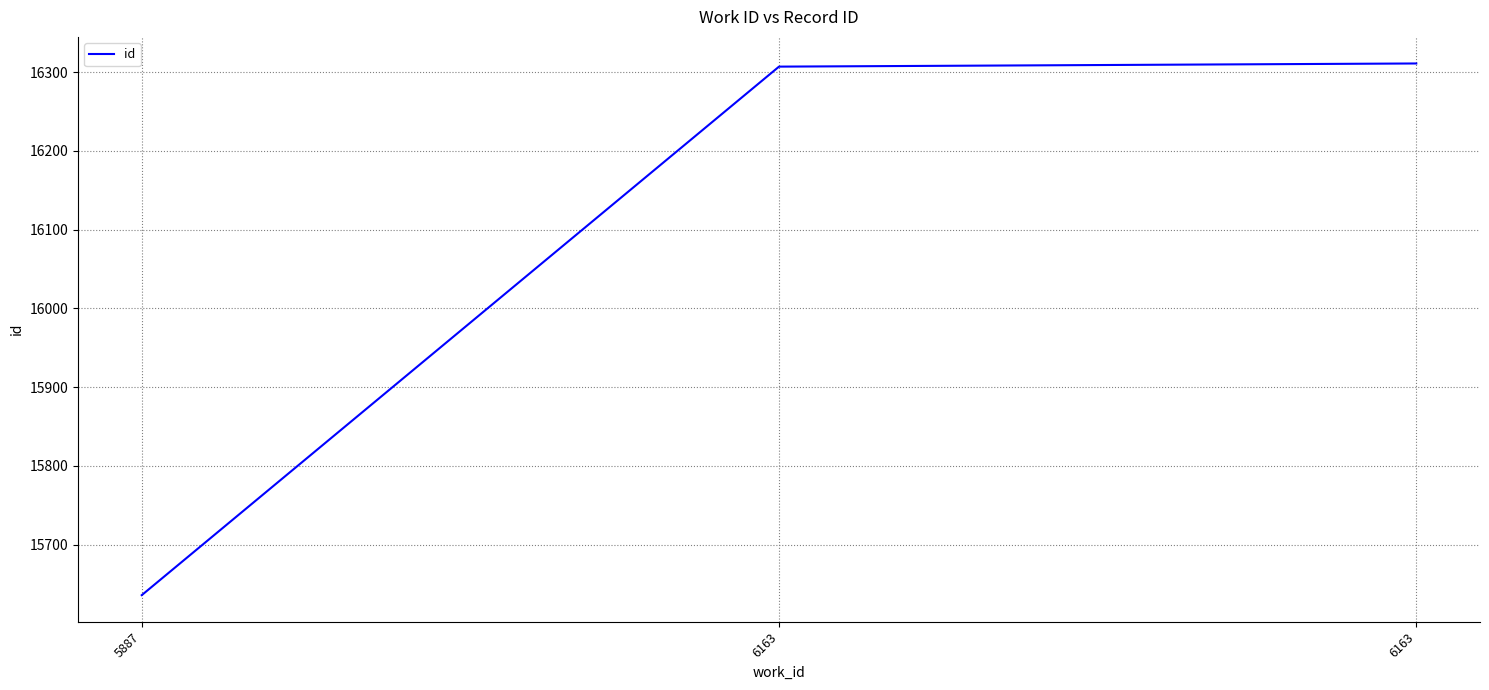

How many values are below 16307?

1